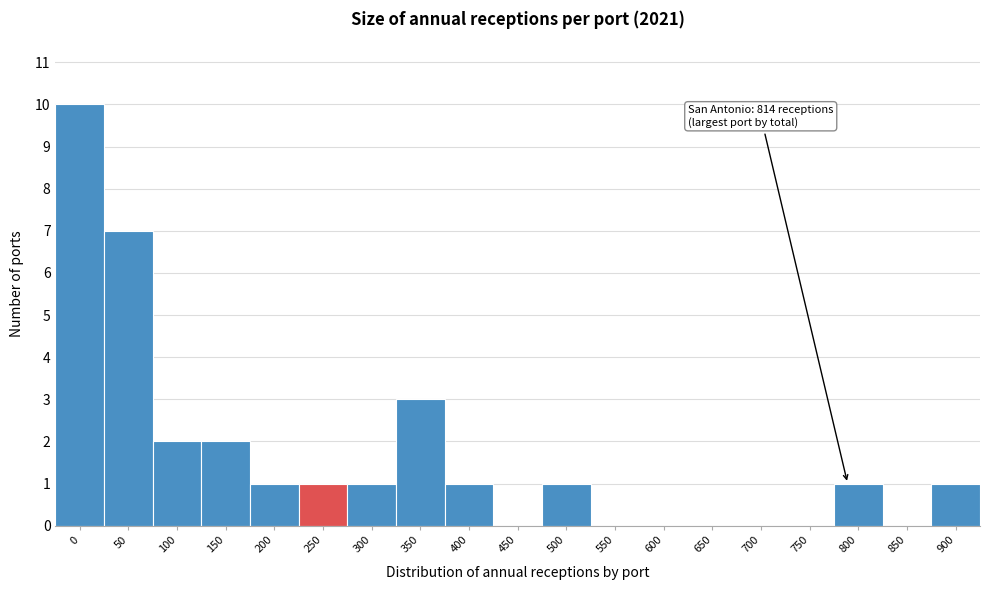

Reading left to right, extract all data points from this chart.

0=10	50=7	100=2	150=2	200=1	250=1	300=1	350=3	400=1	450=0	500=1	550=0	600=0	650=0	700=0	750=0	800=1	850=0	900=1